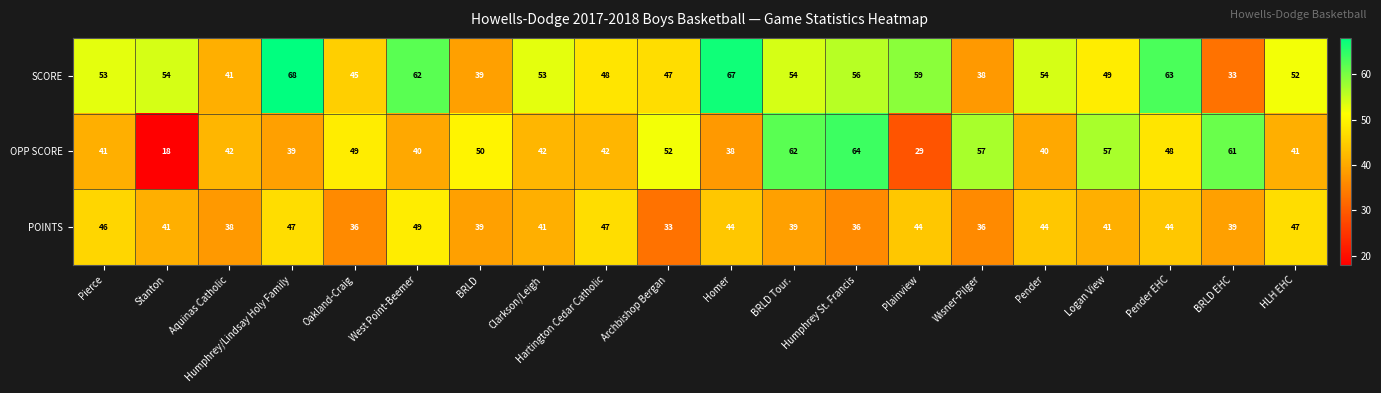

The POINTS series shows 41 at Clarkson/Leigh. True or false?

True